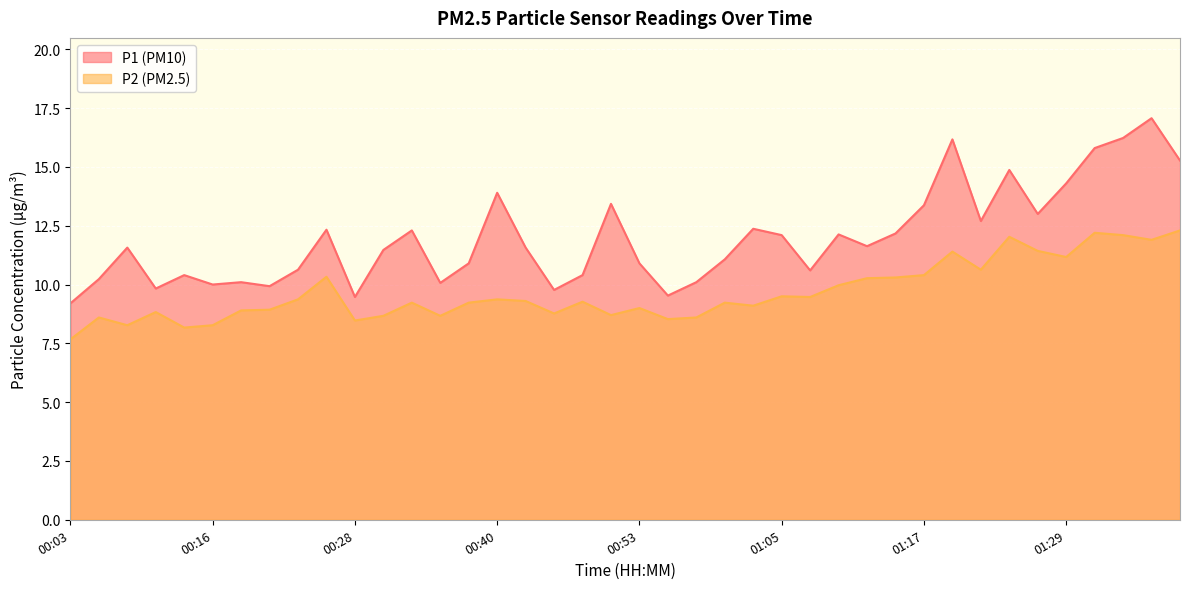

True or false: P2 and P1 cross at least once.

False